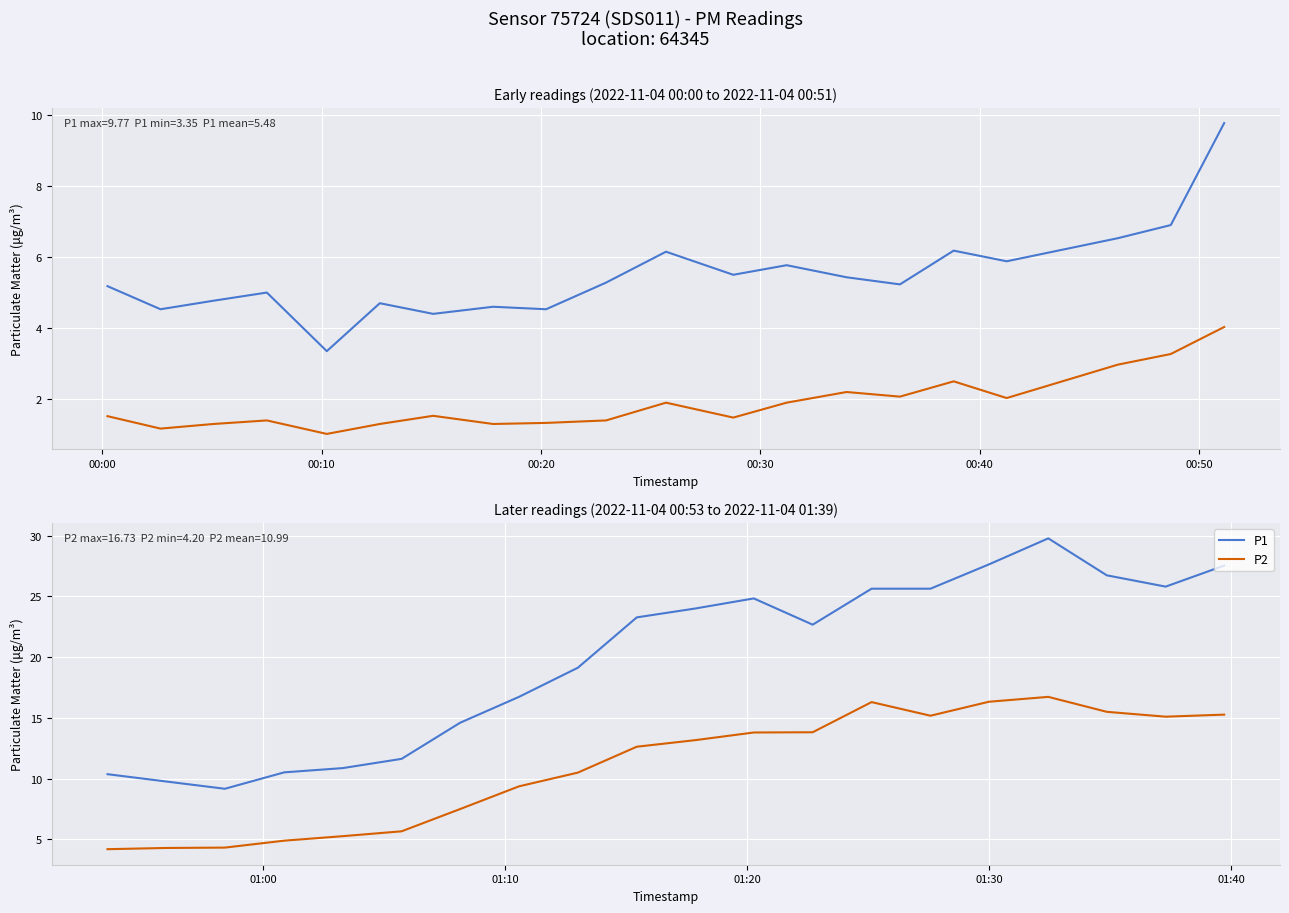

How many interior local valleys does the P1 series have?

3